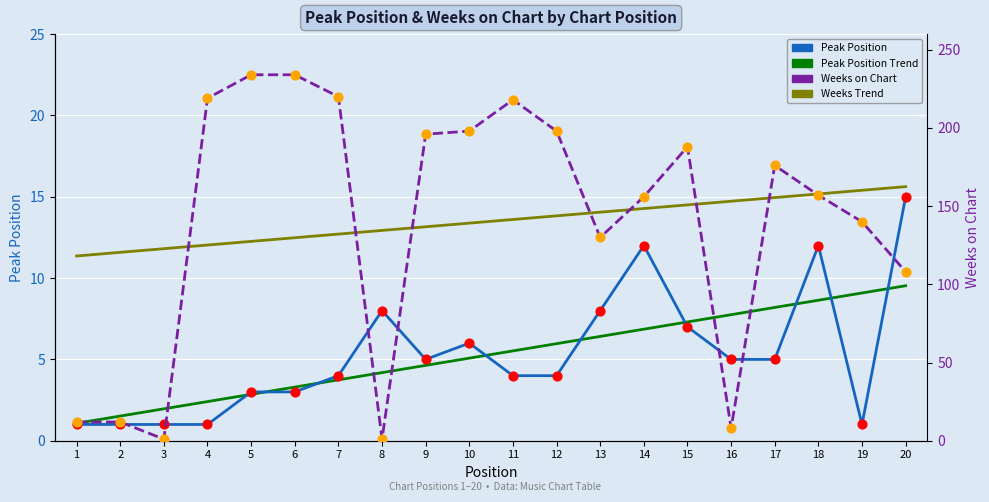

Which series has the widest spread of Y values?

Weeks on Chart